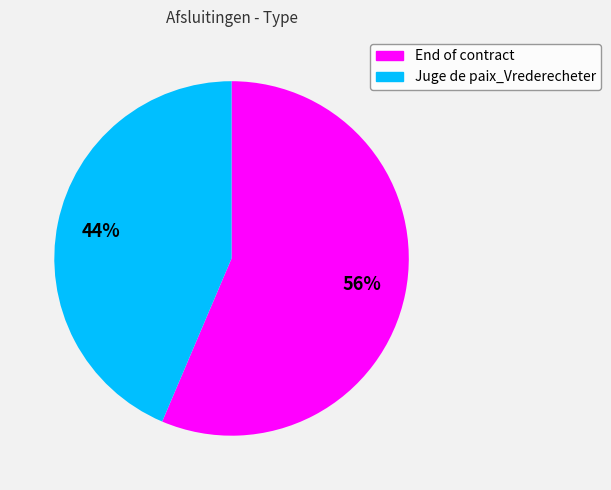

True or false: Juge de paix_Vrederecheter accounts for 31% of the total.

False